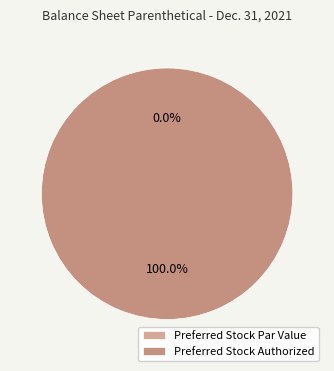

Count the number of slices in the pie.

4